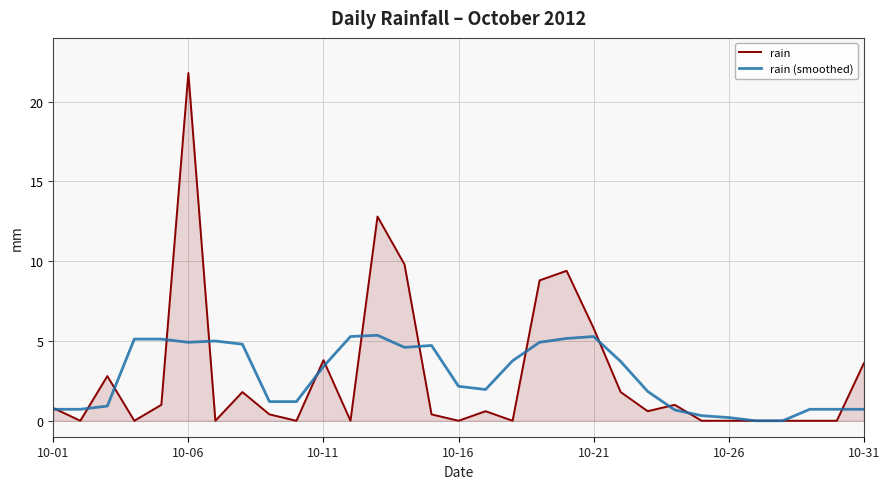

Which series has the largest range (max minus min)?

rain